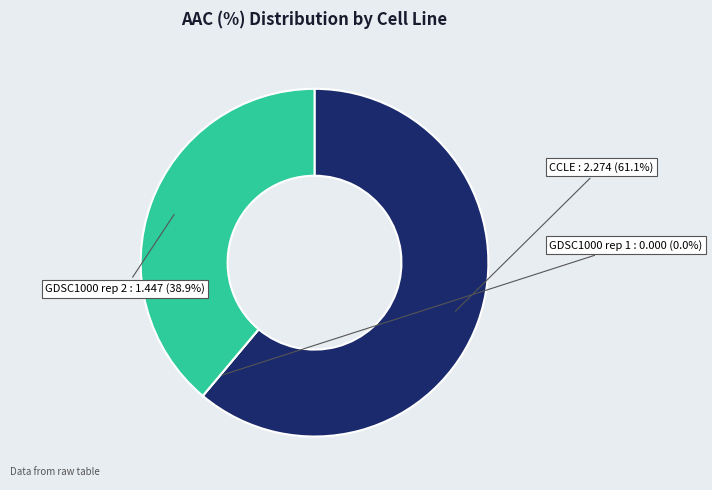

How many slices are in this pie chart?

3